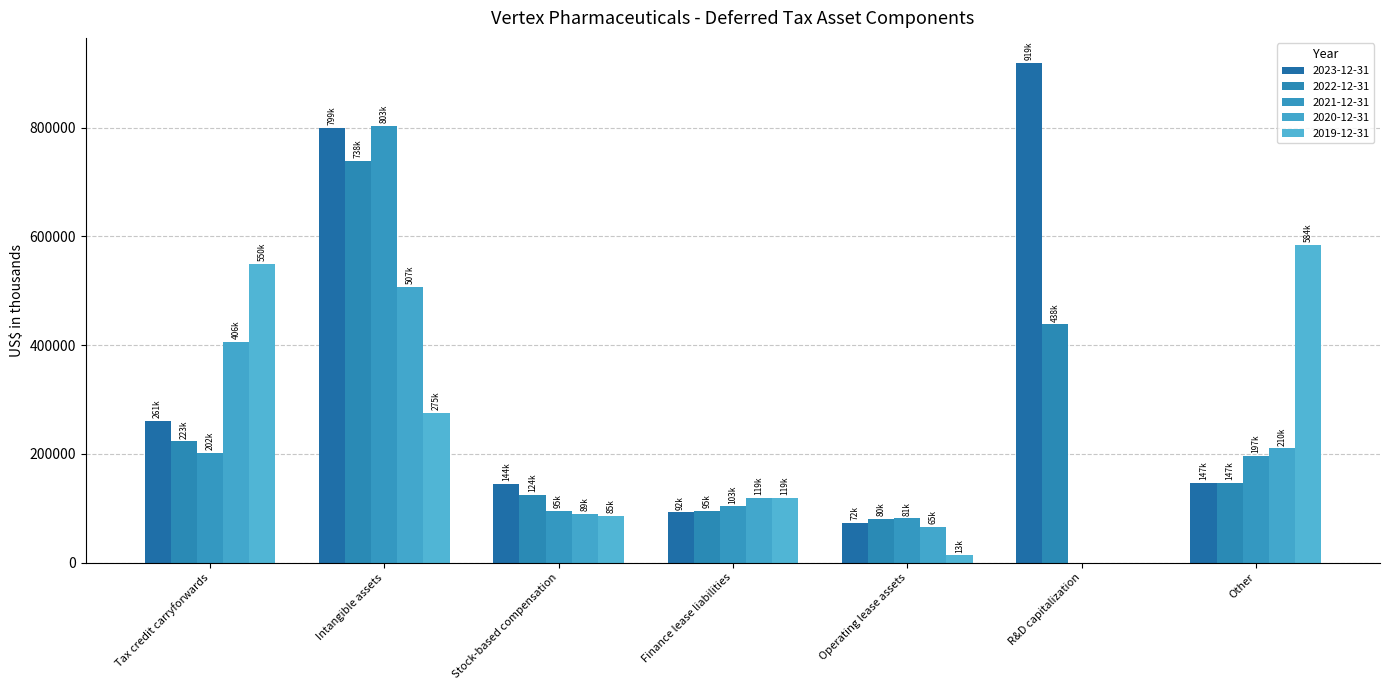

Which series has the largest range (max minus min)?

2023-12-31